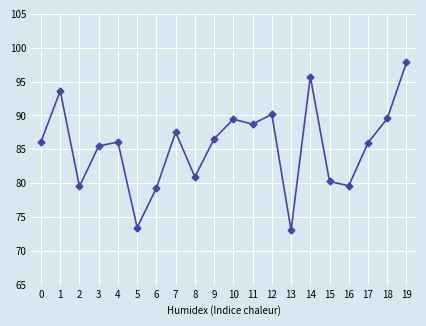

Which category has the highest value across all series?

19